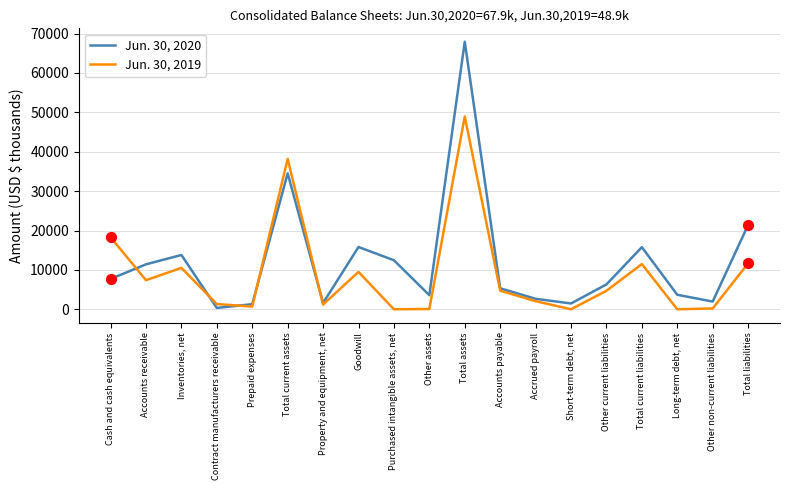

At which category is the sum across all series the highest?

Total assets